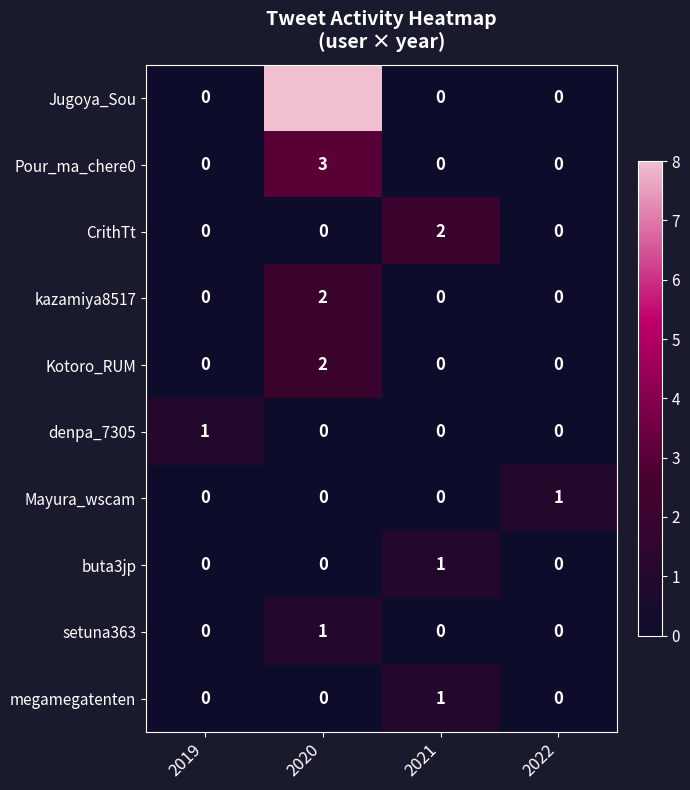

Which series has the largest range (max minus min)?

Jugoya_Sou